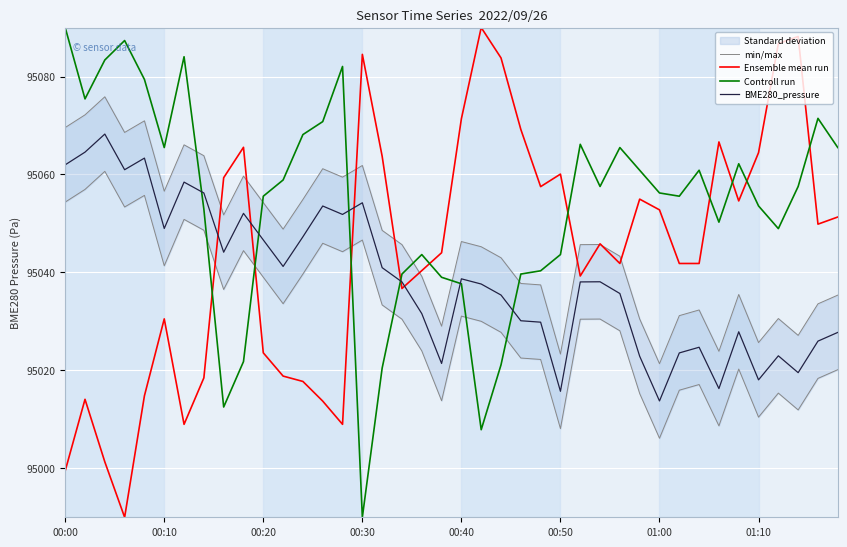

How many interior local valleys does the BME280_pressure series have?

11